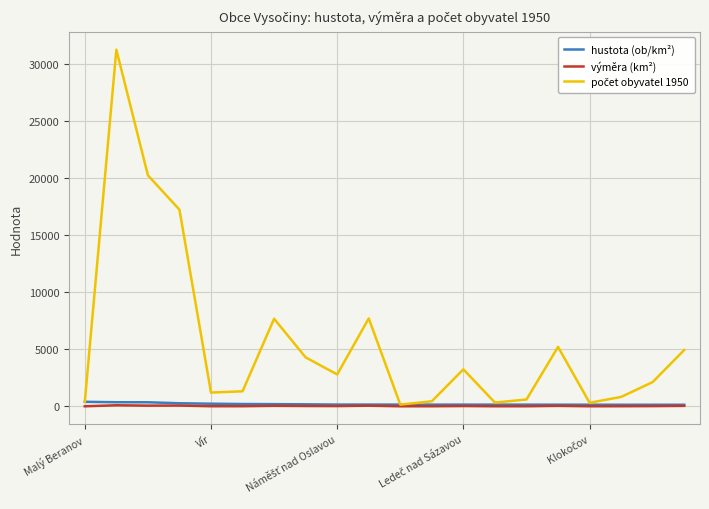

What is the maximum value shown in the chart?

31268.0